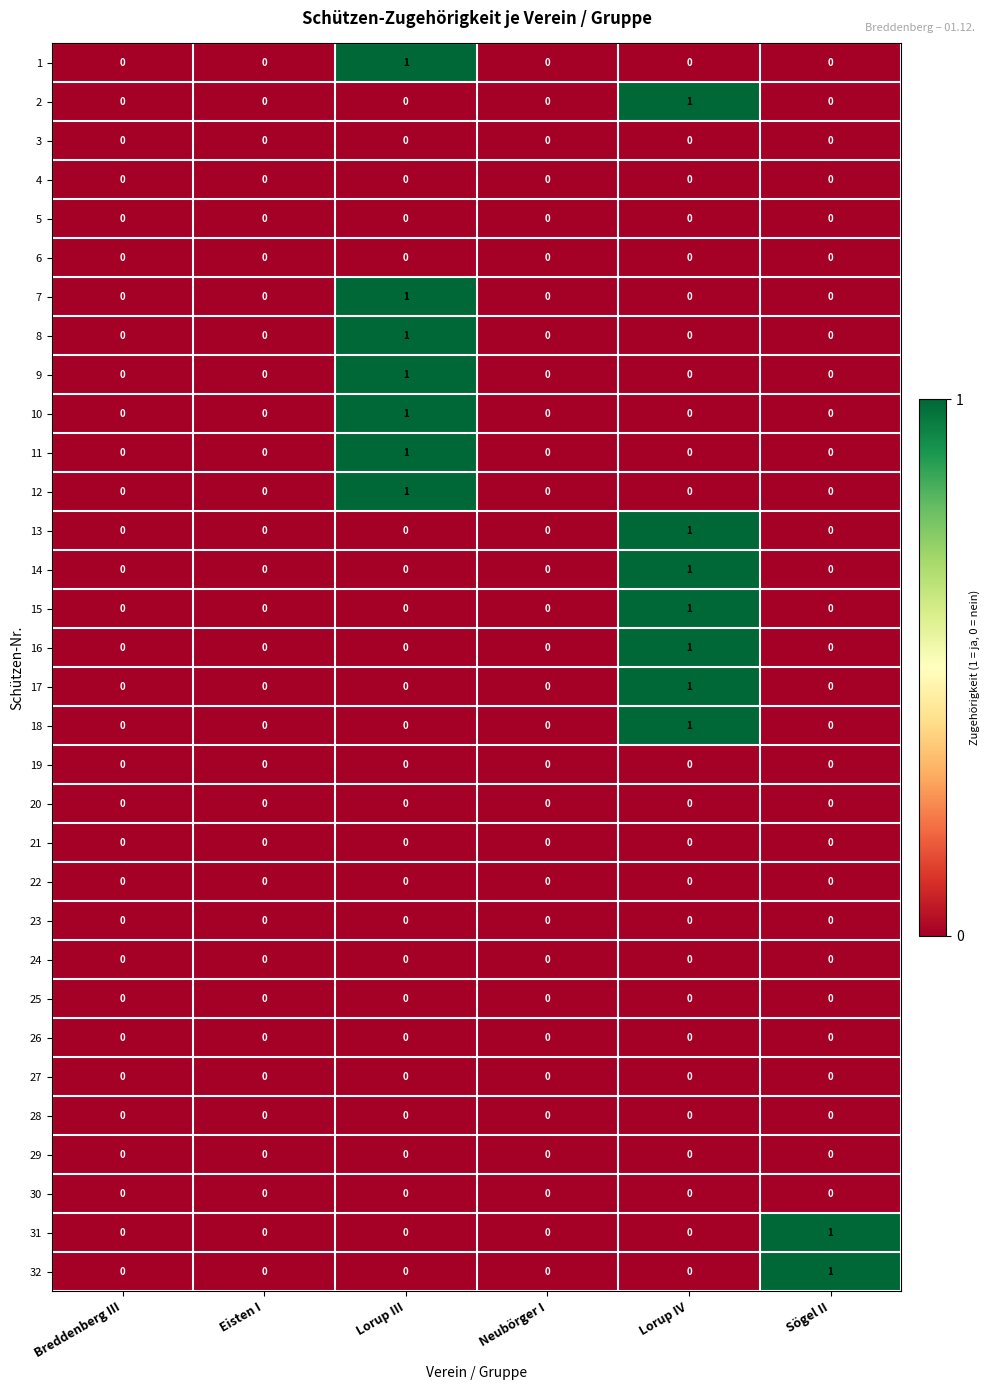

Is the value of 6 at Sögel II greater than the value of 12 at Lorup III?

No